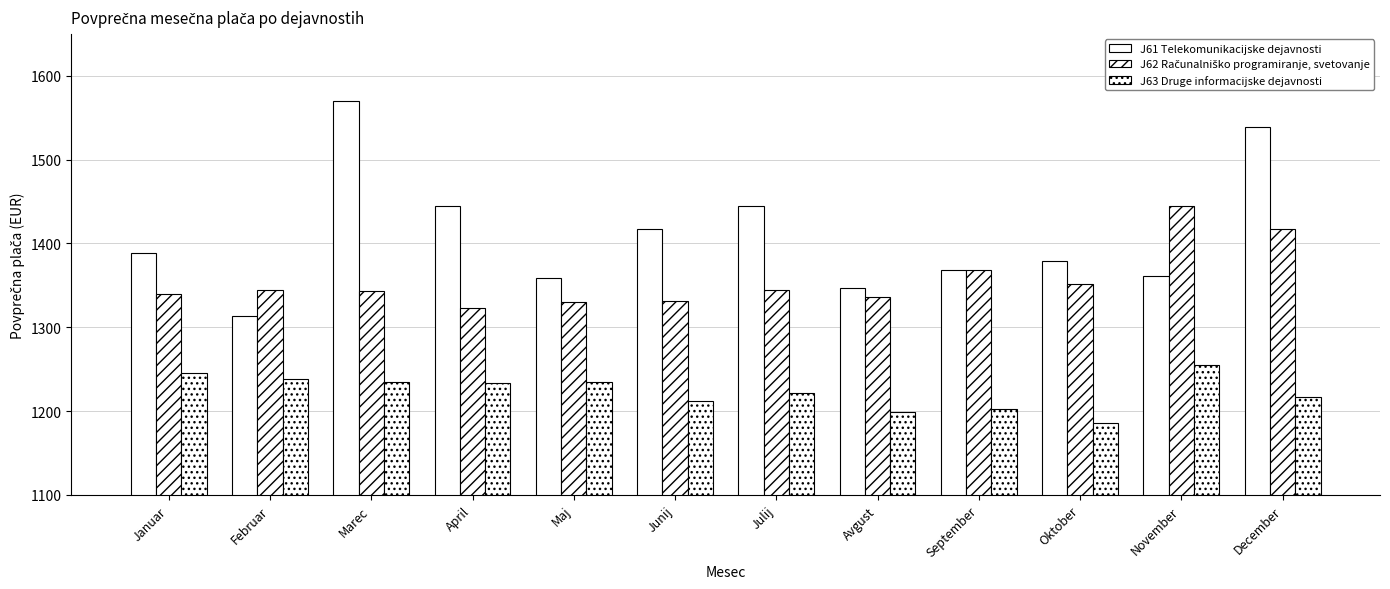

What is the label of the 11th bar from the right?

Februar